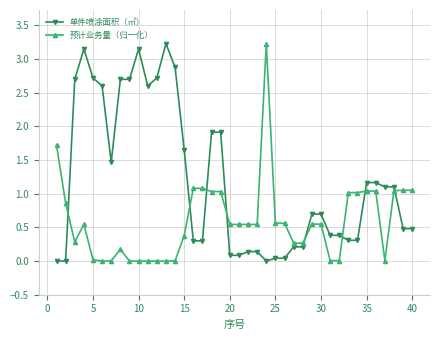

List the series in order of their overall mean, lowest first.

预计业务量（归一化）, 单件喷涂面积（㎡）